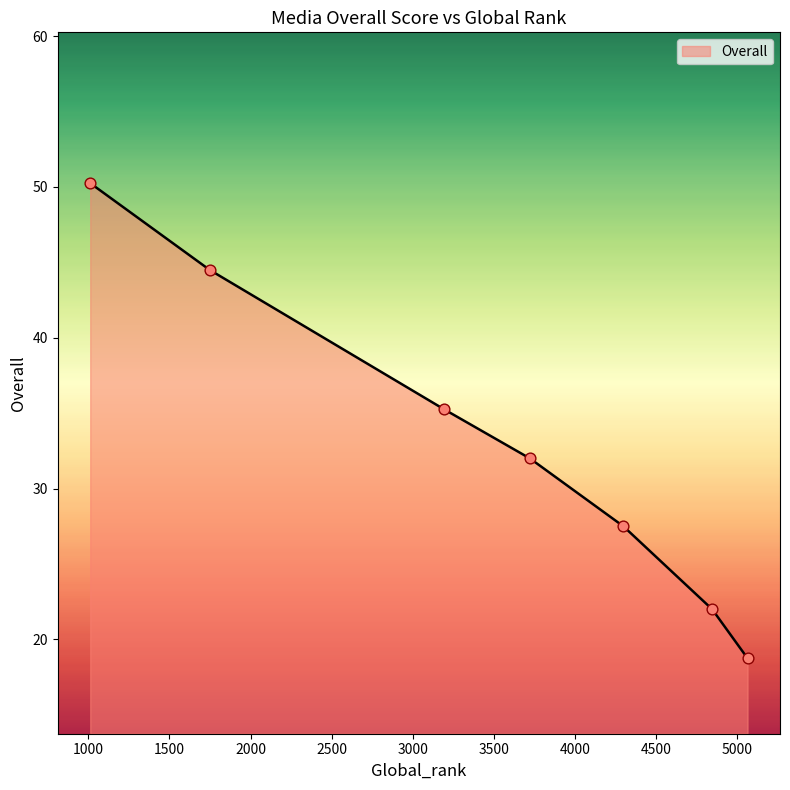

What is the smallest value displayed?

18.8